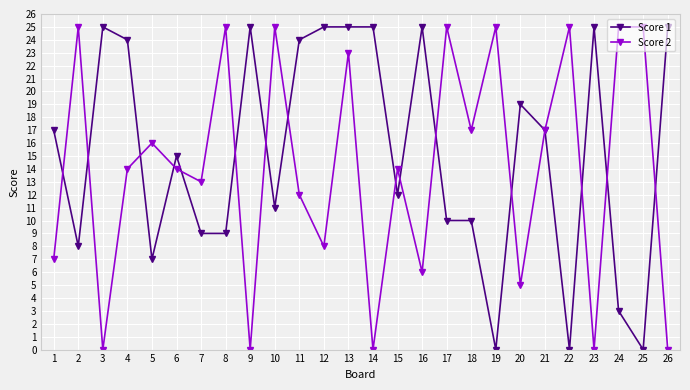

True or false: Score 1 has a value of 24 at 6.

False